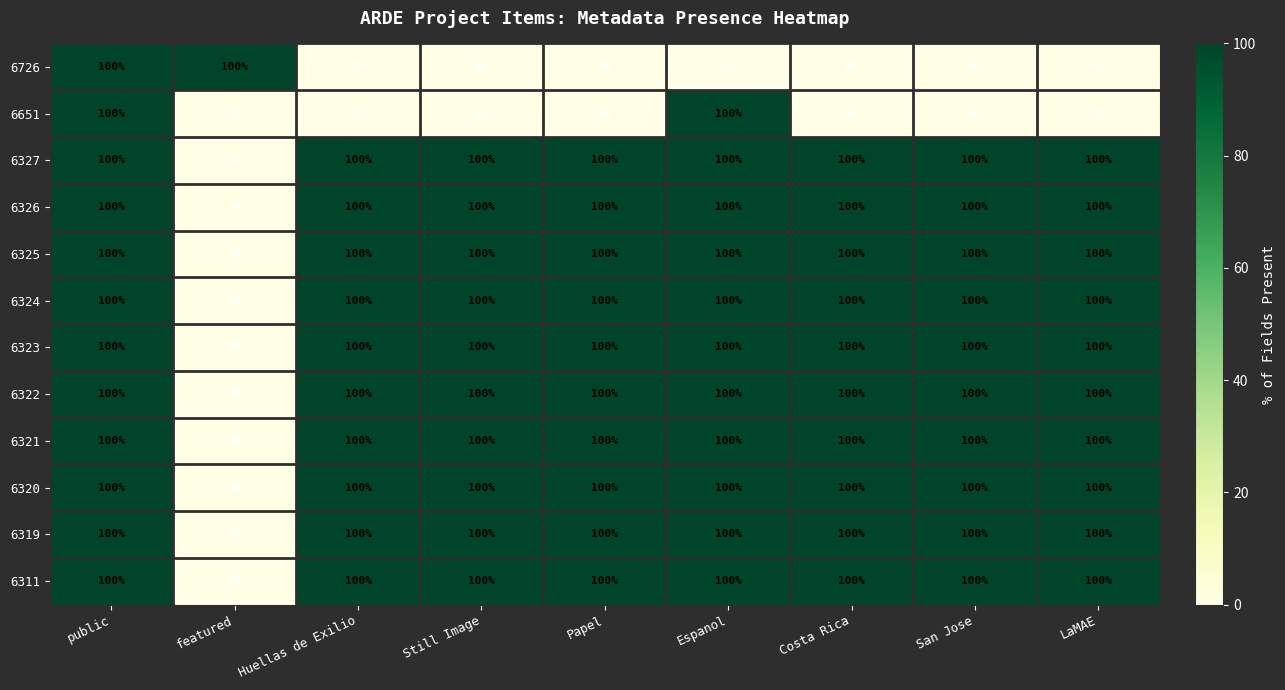

What is the greatest value displayed?

100